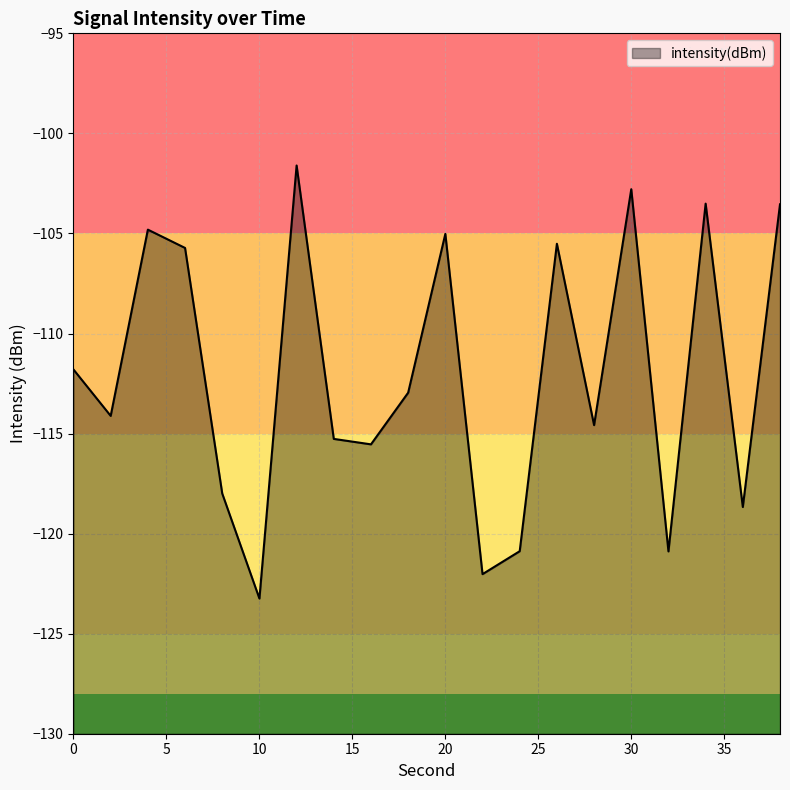

What is the value of the 2nd point from the left?

-114.1